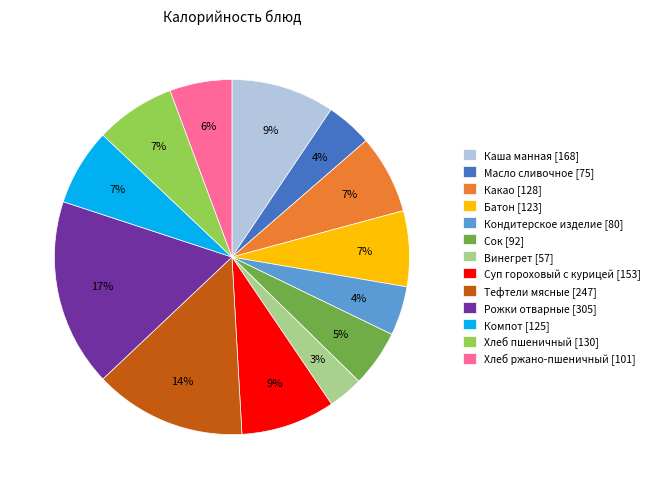

The Компот slice represents 20% of the pie. True or false?

False